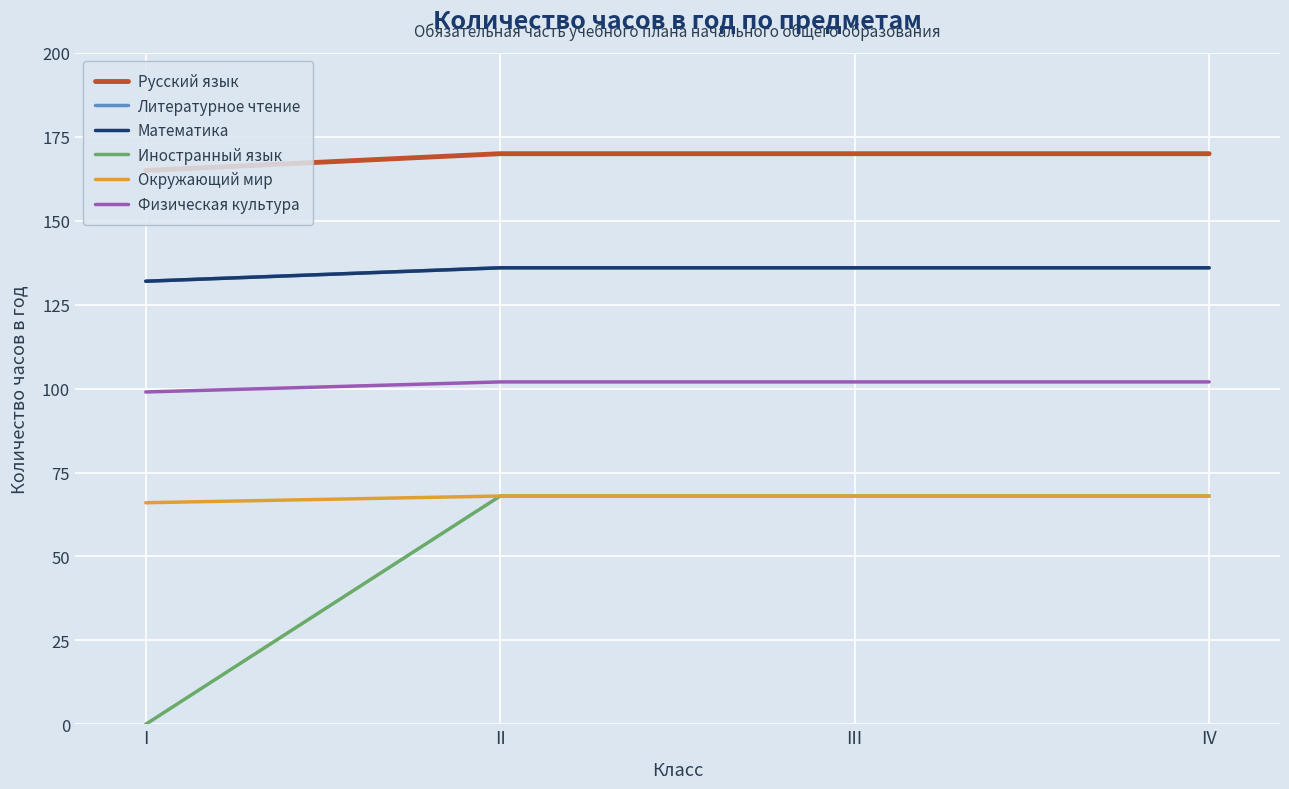

Is the value of Математика at III greater than the value of Иностранный язык at III?

Yes